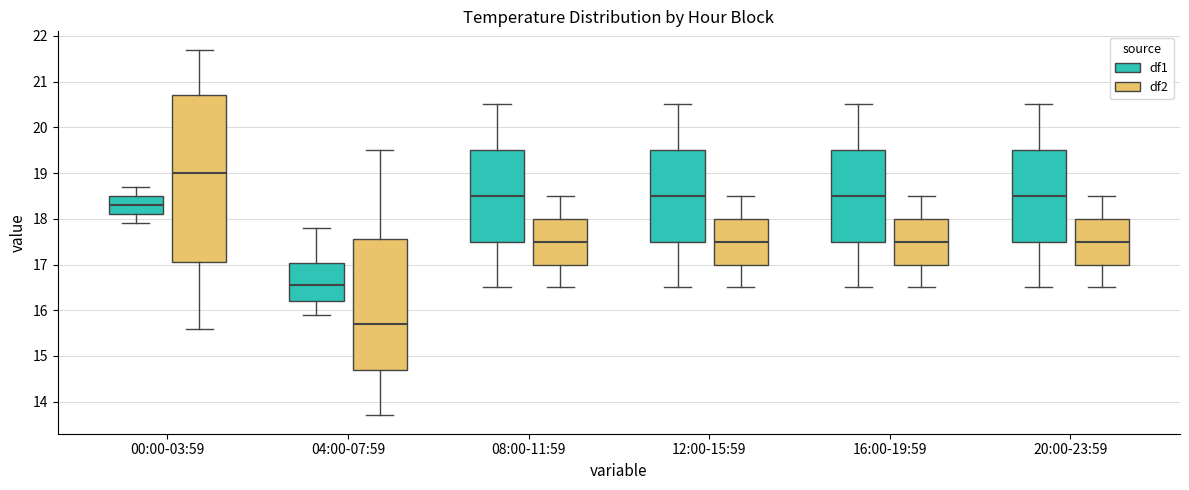

Reading left to right, transcribe this box plot: for each box, give where its median line is, the range the box spans, and where its two whiskers end, as read against the y-axis. The values are not printed on the chart, so give them approximately, as read against the axis.

00:00-03:59 (df1): median 18.3, box 18.1 to 18.5, whiskers 17.9 to 18.7
00:00-03:59 (df2): median 19.0, box 17.1 to 20.7, whiskers 15.6 to 21.7
04:00-07:59 (df1): median 16.6, box 16.2 to 17.0, whiskers 15.9 to 17.8
04:00-07:59 (df2): median 15.7, box 14.7 to 17.6, whiskers 13.7 to 19.5
08:00-11:59 (df1): median 18.5, box 17.5 to 19.5, whiskers 16.5 to 20.5
08:00-11:59 (df2): median 17.5, box 17.0 to 18.0, whiskers 16.5 to 18.5
12:00-15:59 (df1): median 18.5, box 17.5 to 19.5, whiskers 16.5 to 20.5
12:00-15:59 (df2): median 17.5, box 17.0 to 18.0, whiskers 16.5 to 18.5
16:00-19:59 (df1): median 18.5, box 17.5 to 19.5, whiskers 16.5 to 20.5
16:00-19:59 (df2): median 17.5, box 17.0 to 18.0, whiskers 16.5 to 18.5
20:00-23:59 (df1): median 18.5, box 17.5 to 19.5, whiskers 16.5 to 20.5
20:00-23:59 (df2): median 17.5, box 17.0 to 18.0, whiskers 16.5 to 18.5